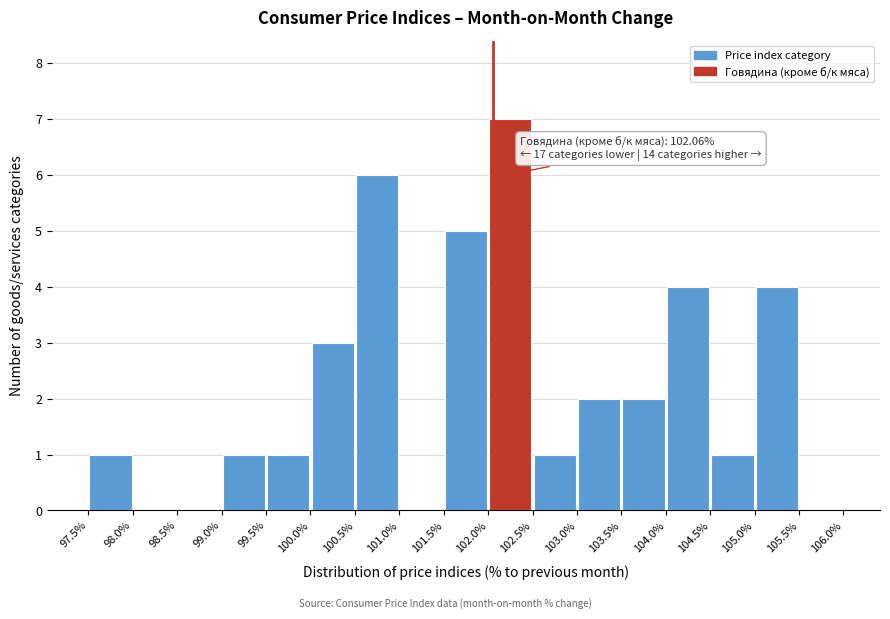

Over which range of the x-axis is the bar tallest?

102.0% to 102.5%